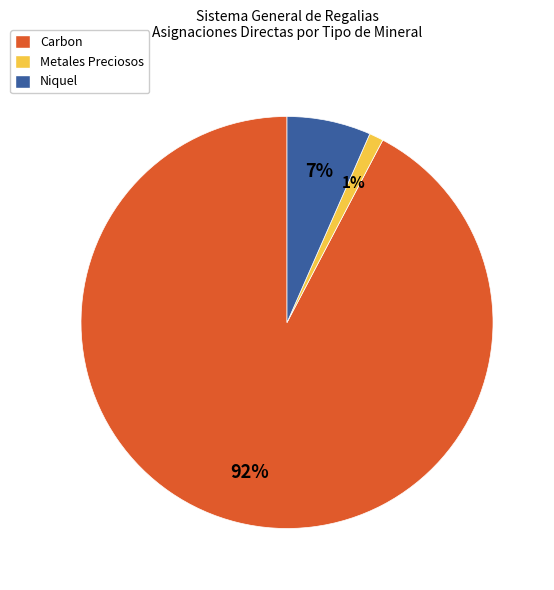

Rank the categories by value from highest to lowest.

Carbon, Niquel, Metales Preciosos